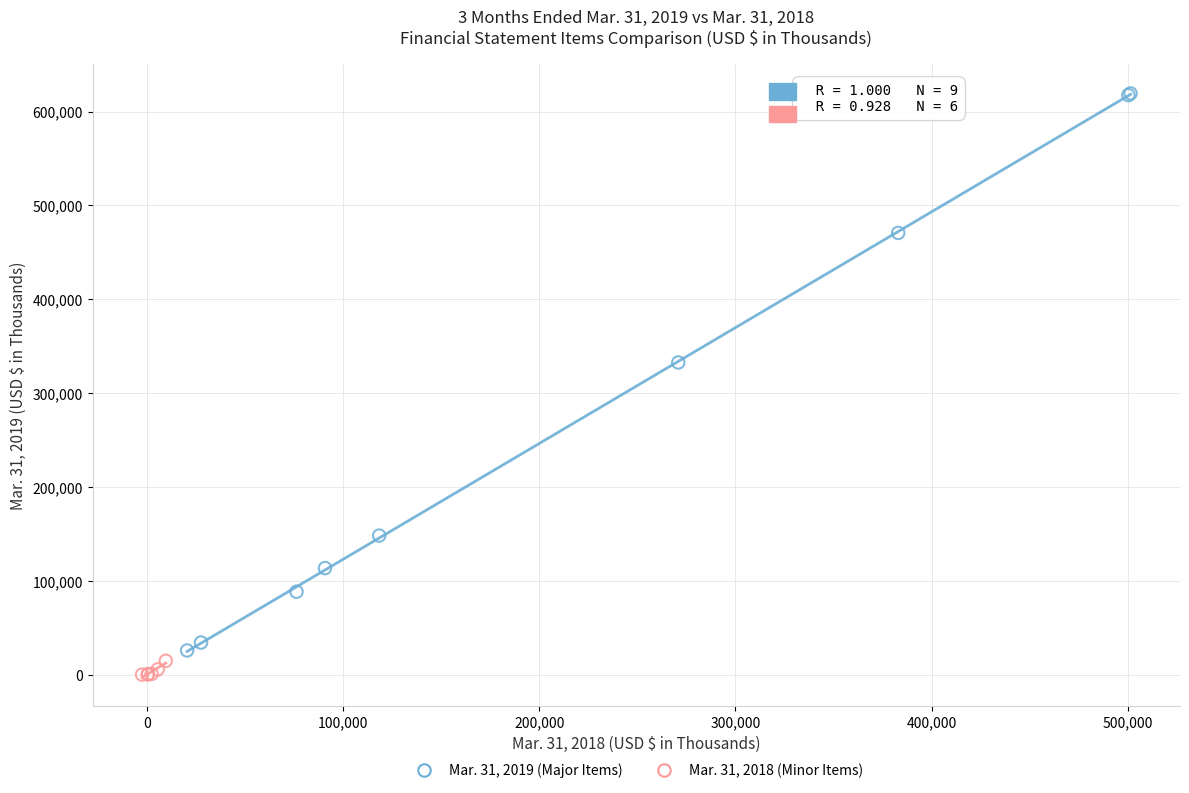

Which series reaches the maximum Y coordinate?

Mar. 31, 2019 (Major Items)